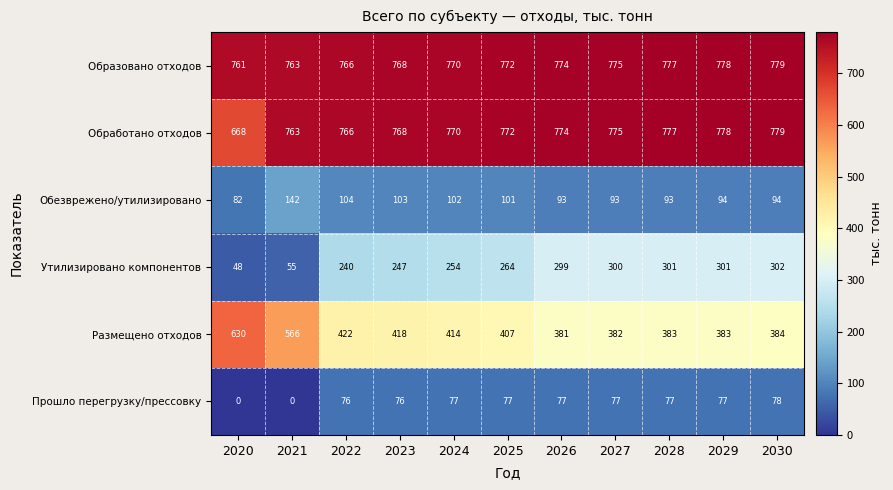

What is the maximum value for Образовано отходов?

779